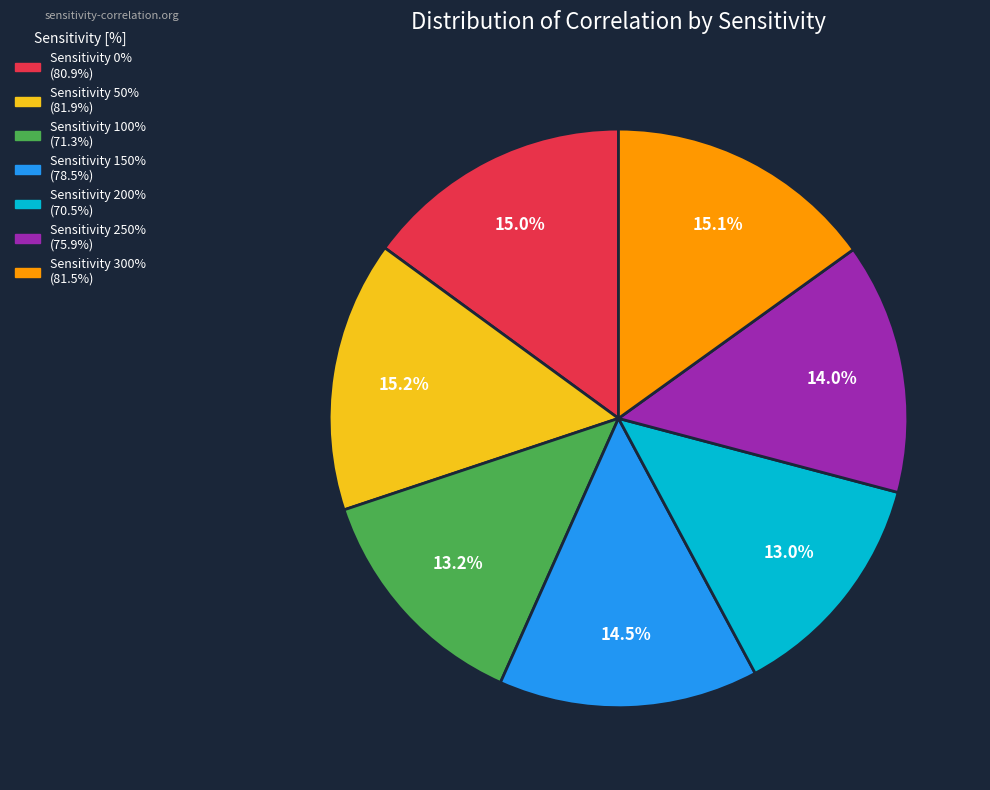

Does any single category account for the majority?

No